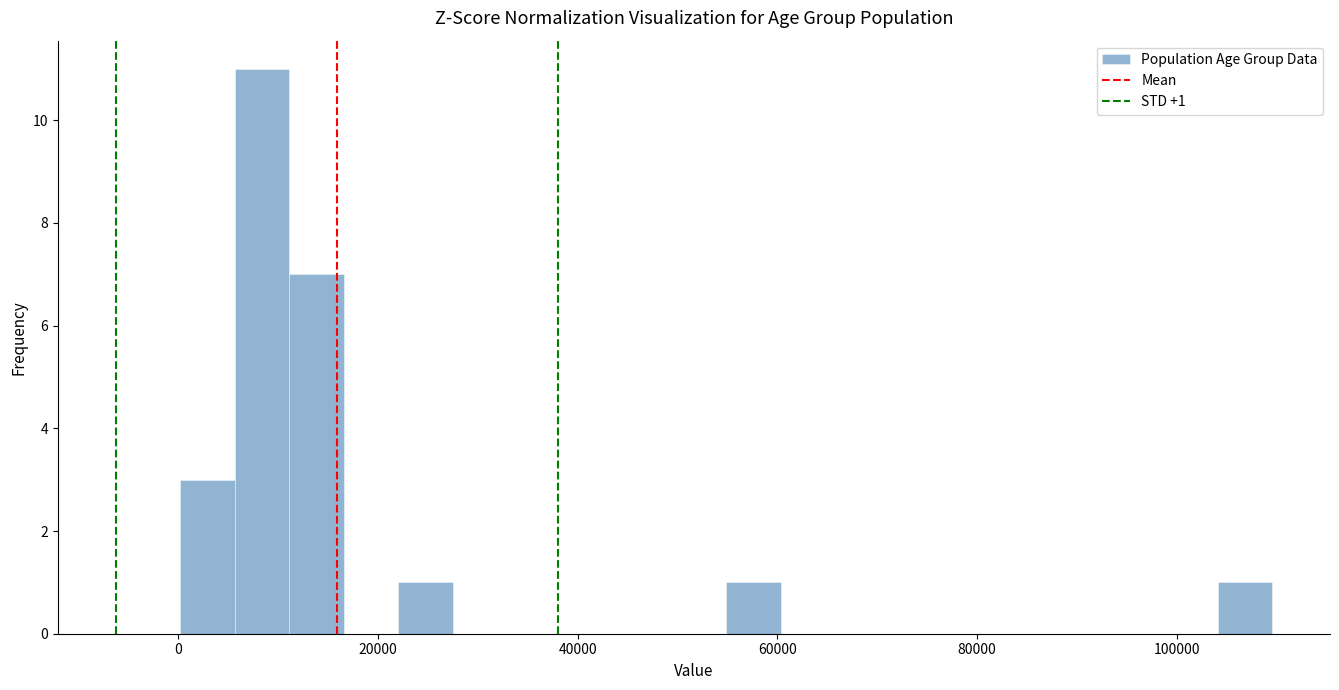

Read against the x-axis, roughly where is the centre of the tallest bar?

8000